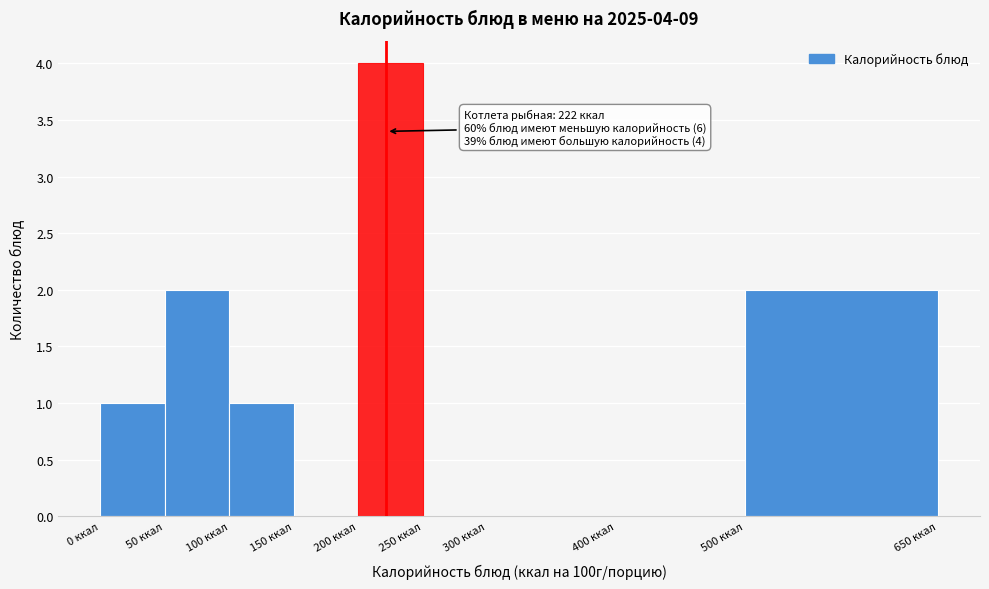

Which range on the x-axis has the tallest bar?

200 to 250